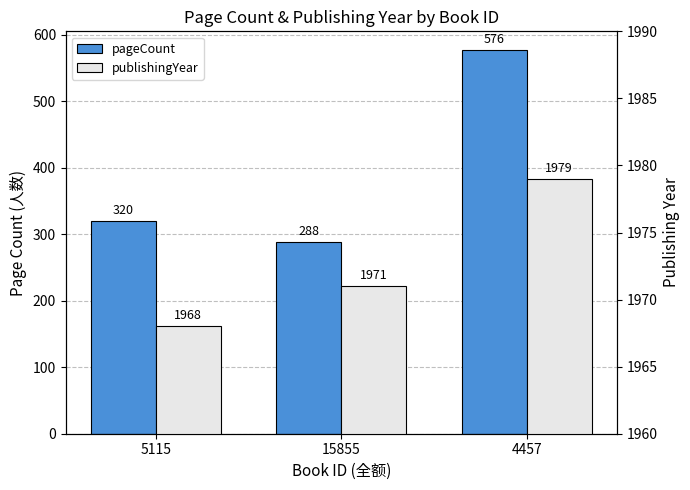

Reading left to right, what are all the values shown in this chart?

pageCount: 320	288	576
publishingYear: 1968	1971	1979